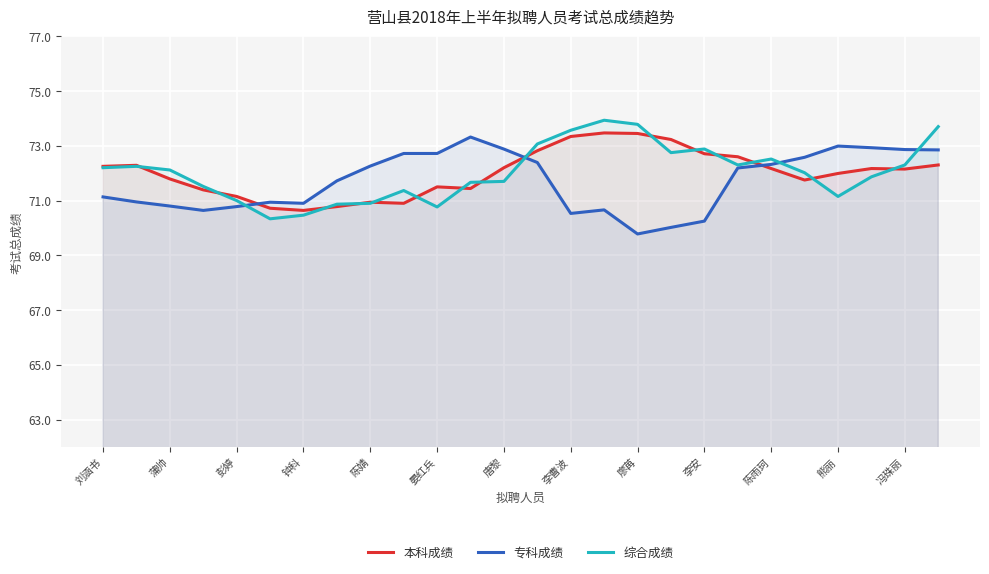

How many interior local valleys does the 专科成绩 series have?

4